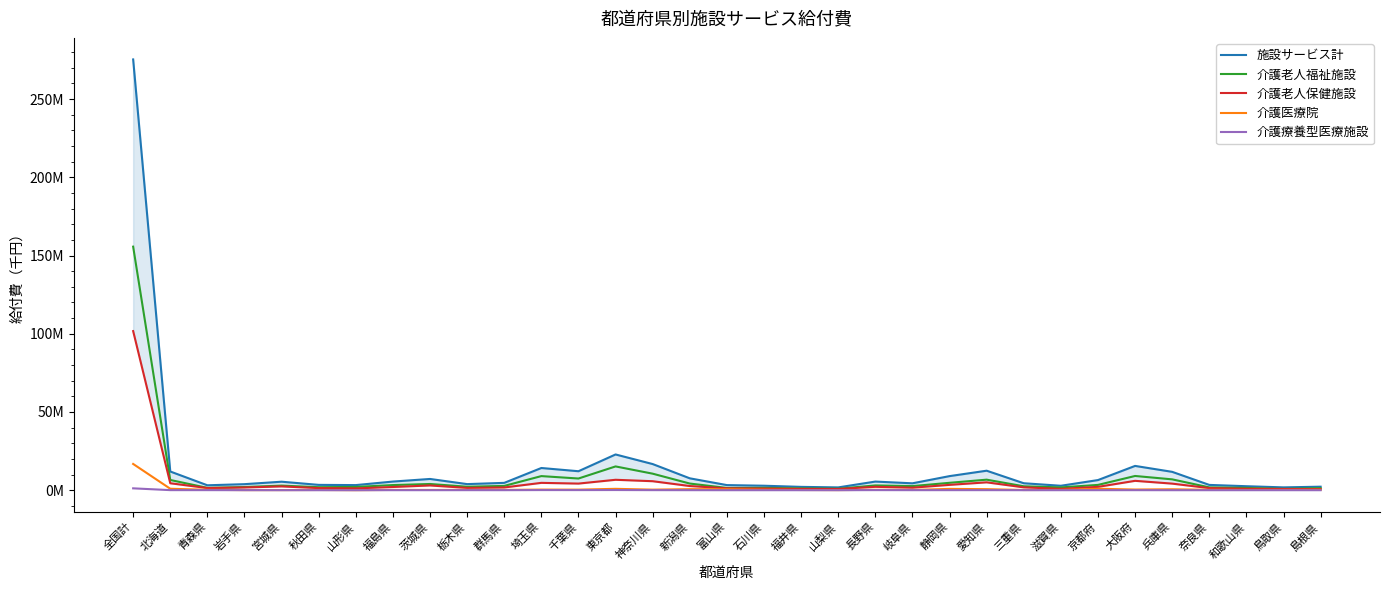

What is the difference between the highest and lowest values at 埼玉県?

14107570.4